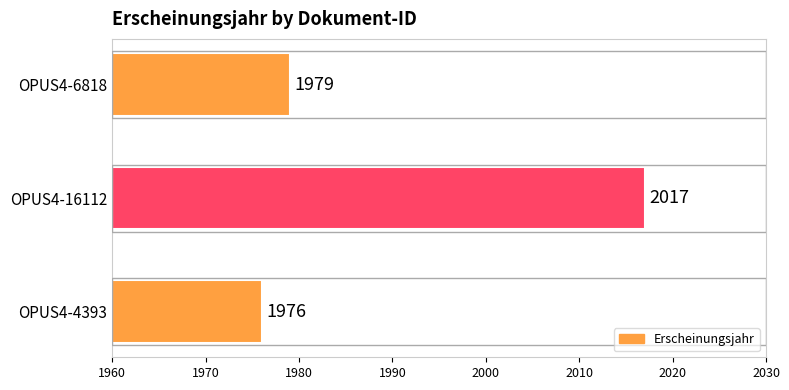

Which has a higher value, OPUS4-4393 or OPUS4-6818?

OPUS4-6818